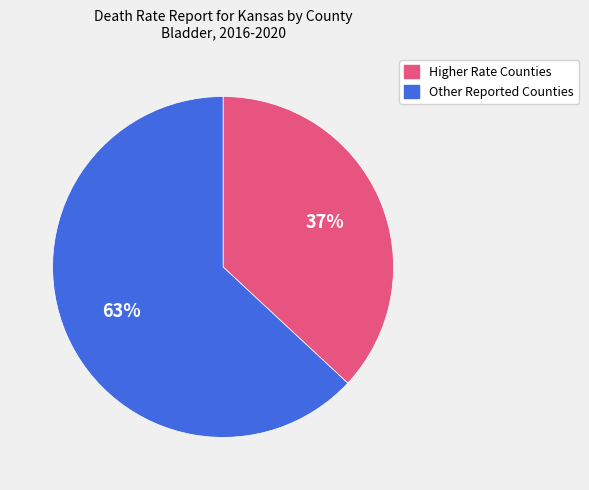

To the nearest percent, what is the average slice percentage?

50%